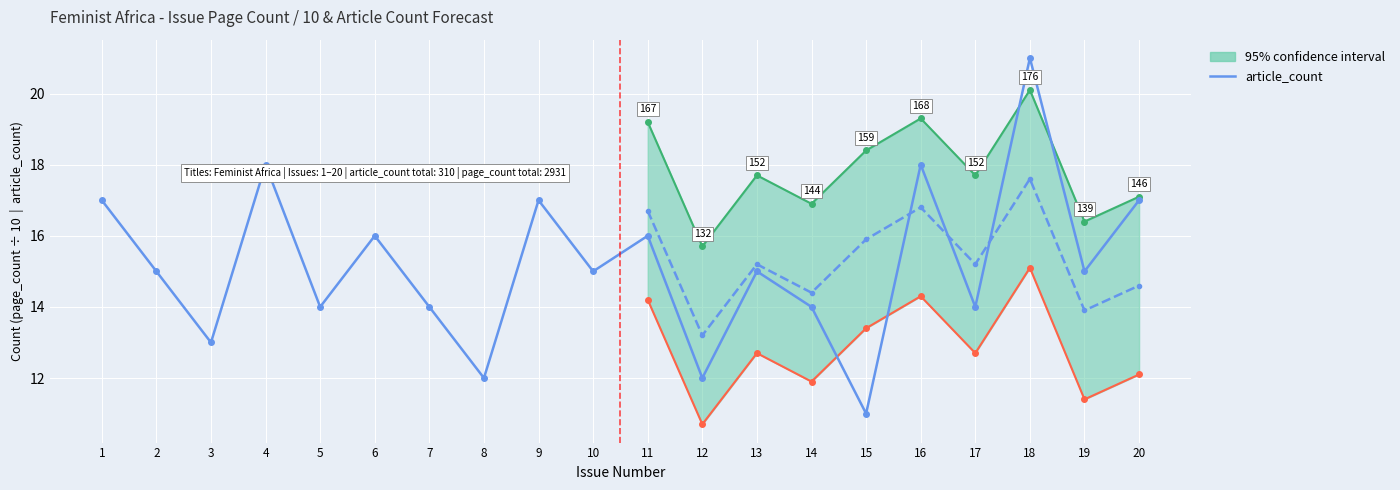

What is the sum of the values at 9 and 4?

35